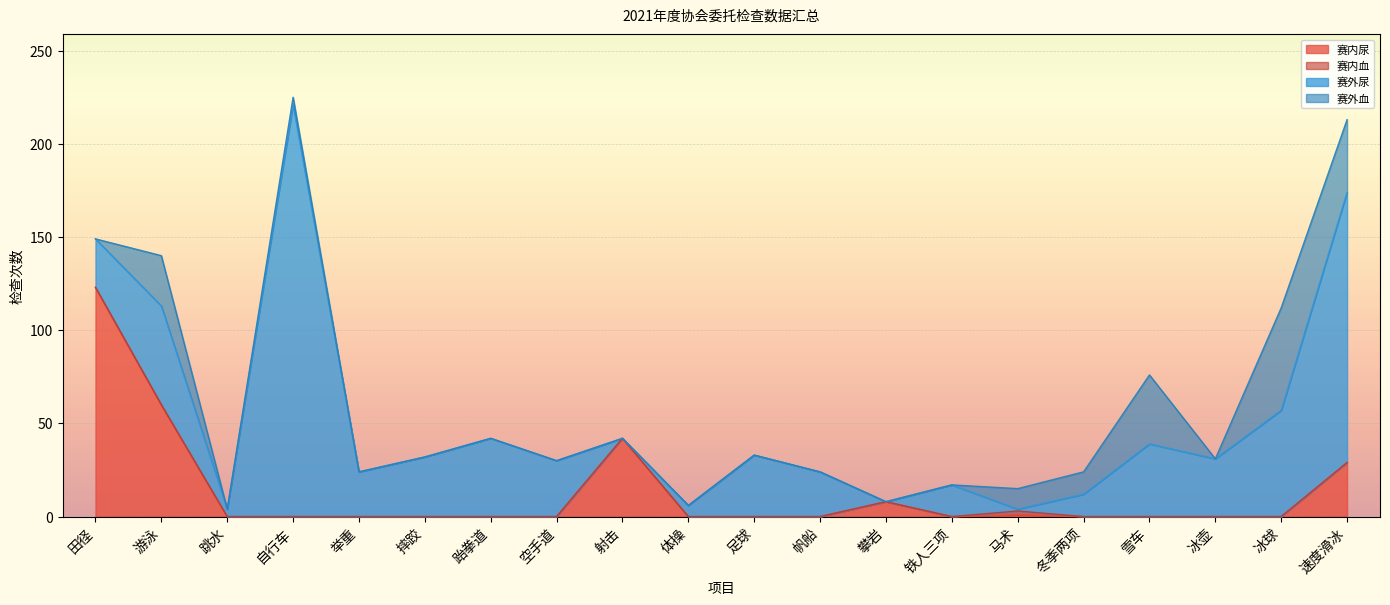

What is the difference between the 赛外尿 values at 足球 and 空手道?

3